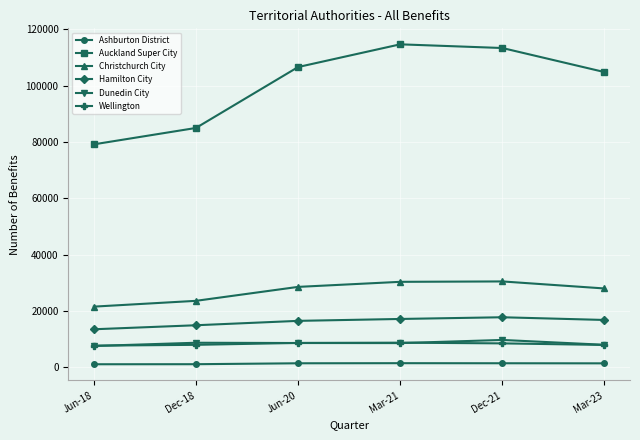

What position from the left is Mar-21?

4